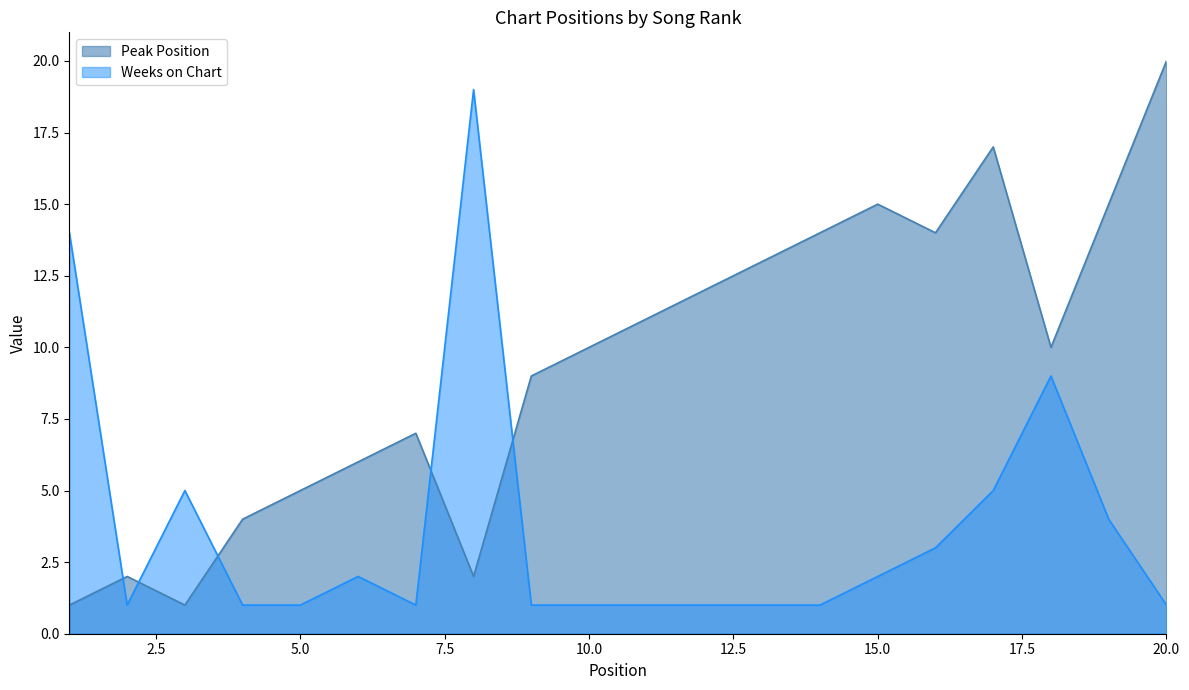

Where is the first local maximum for Peak Position?

2